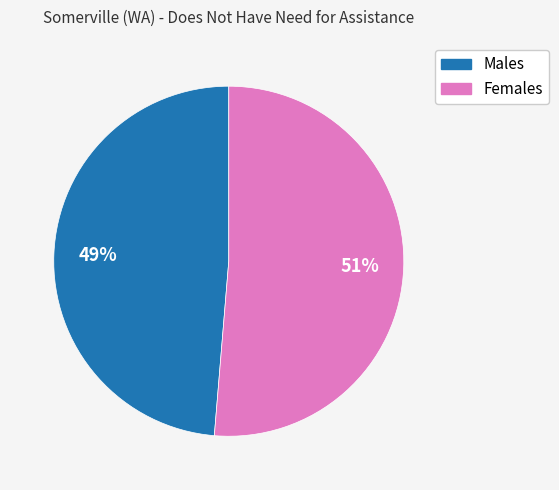

To the nearest percent, what is the combined percentage of Females and Males?

100%